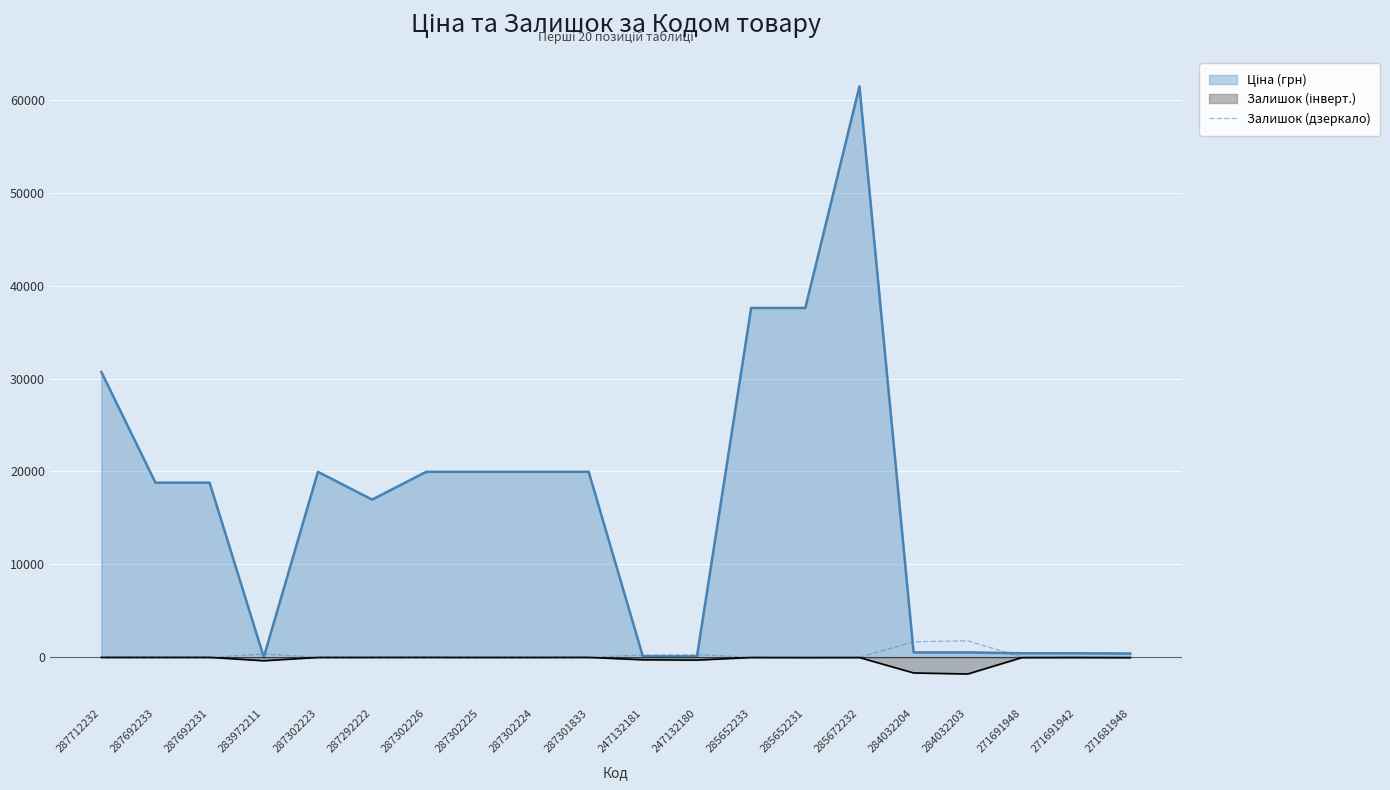

At which category is the sum across all series the highest?

285672232